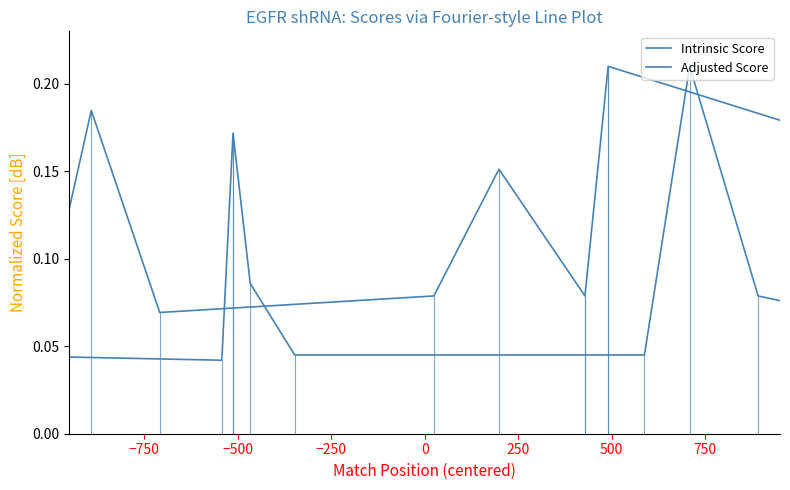

What is the highest value of the Adjusted Score series?

0.2